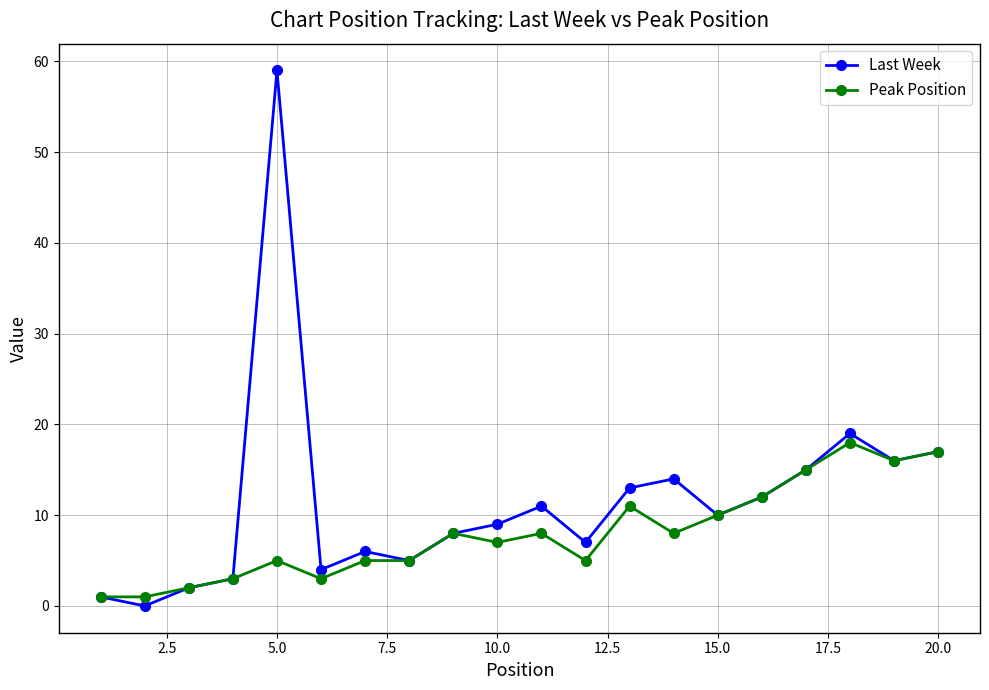

How many series are shown in this chart?

2